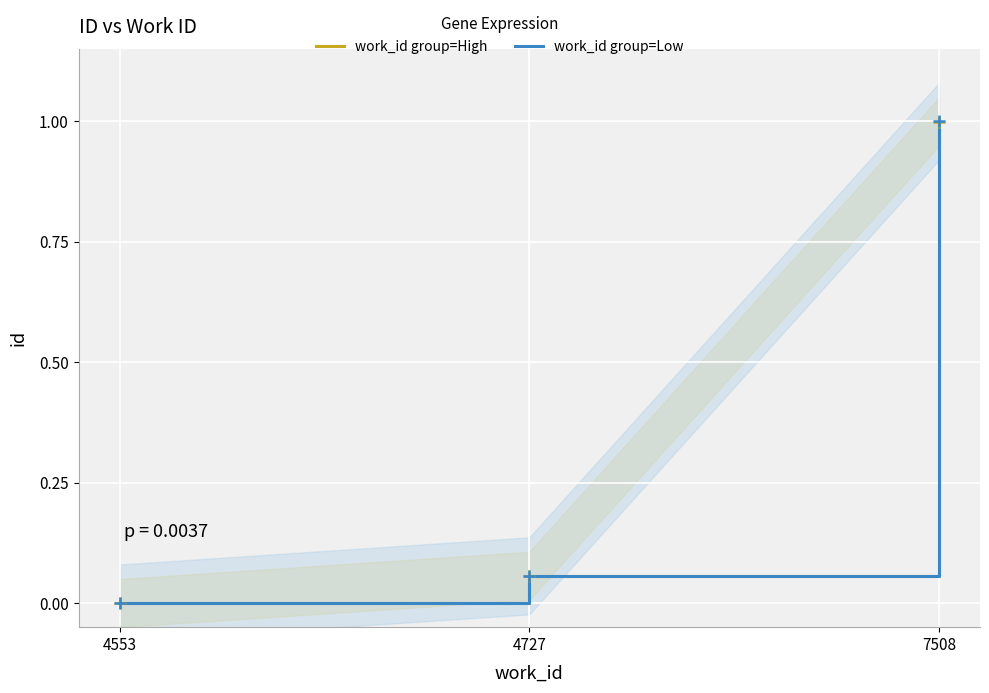

What is the difference between the maximum and minimum values in the work_id group=High series?

1.0